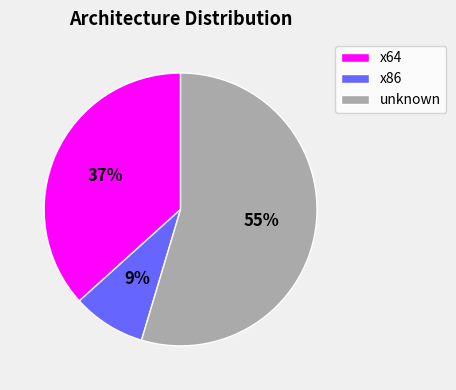

Count the number of slices in the pie.

3